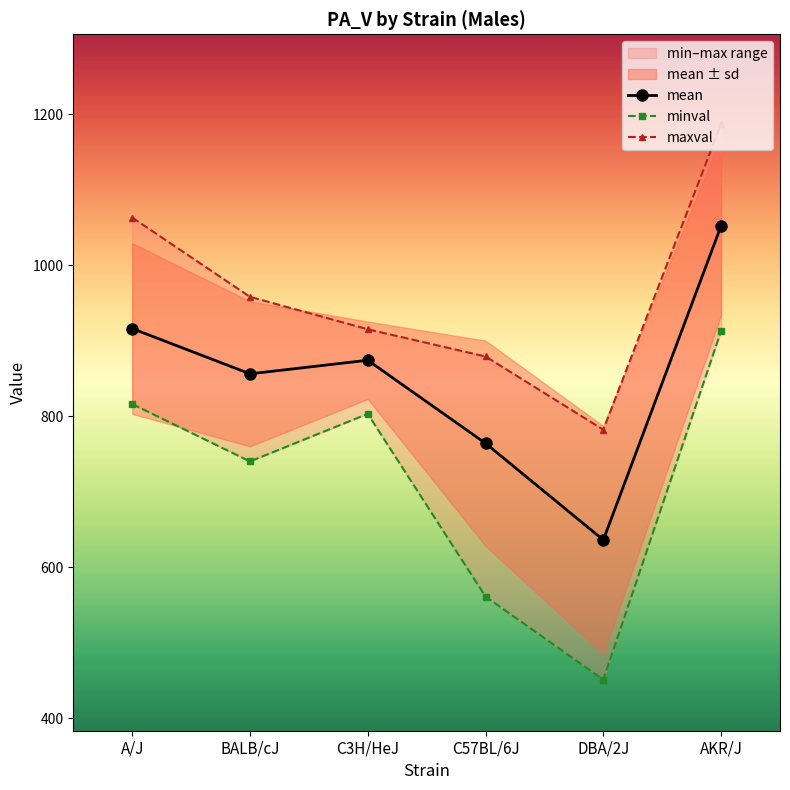

At which category does the chart reach its minimum across all series?

DBA/2J